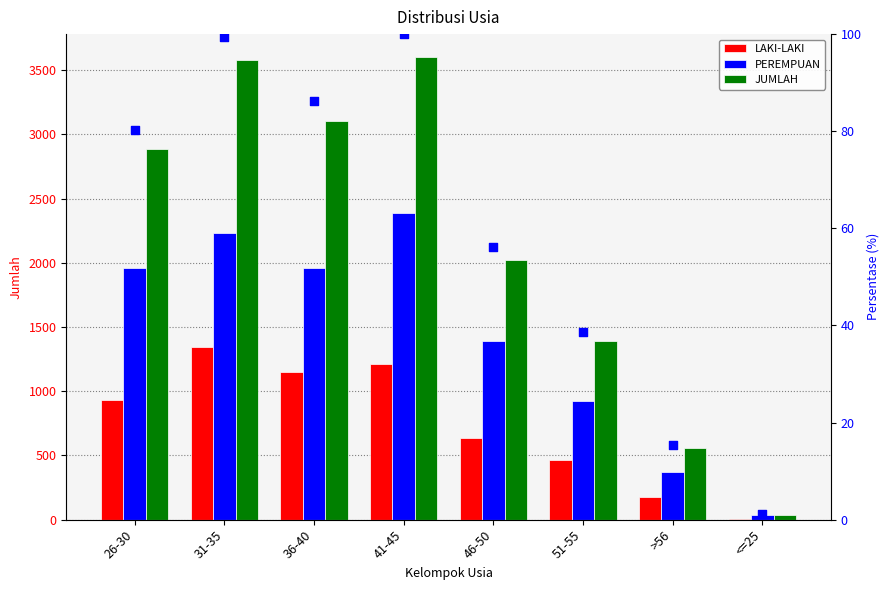

Which series reaches the minimum Y coordinate?

percentile rank